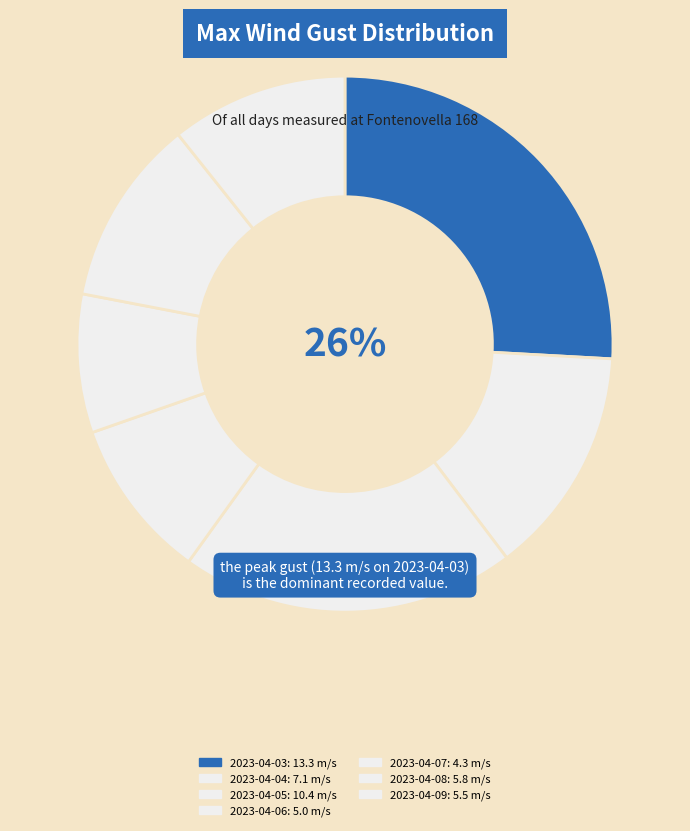

Is 2023-04-08 the majority of the pie?

No